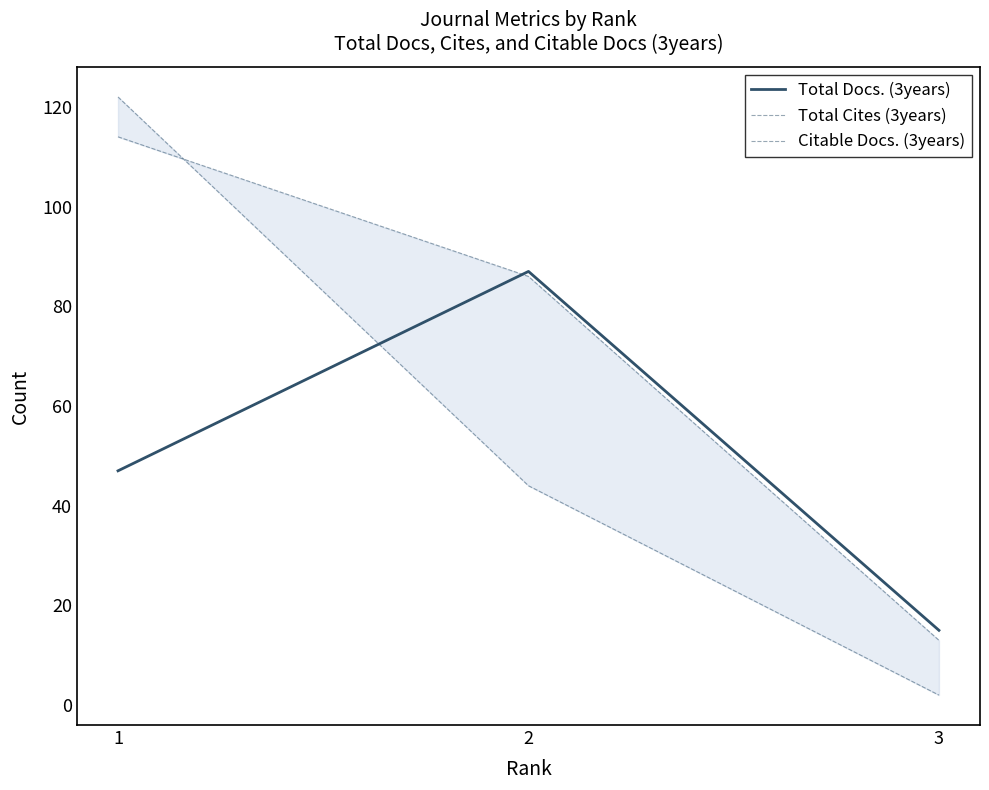

How many lines are shown in the chart?

3